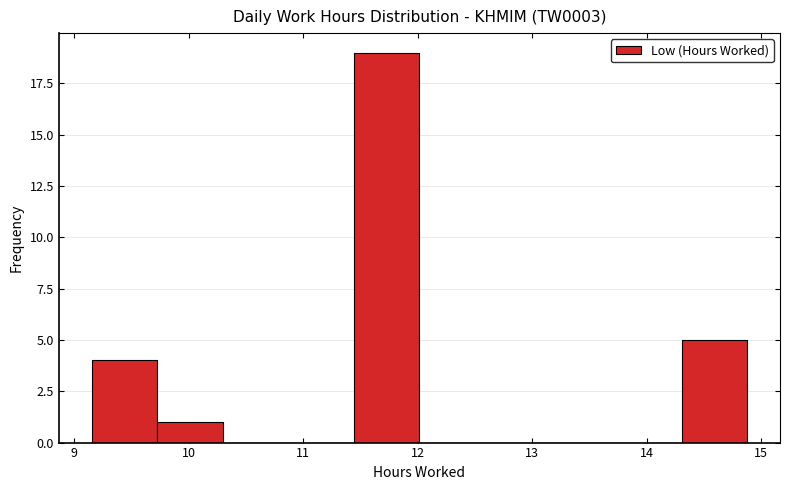

What is the height of the bar covering 9.7 to 10.3 on the x-axis? Neither the bar edges nor the heights are printed on the chart, so give them approximately, as read against the axes.

1